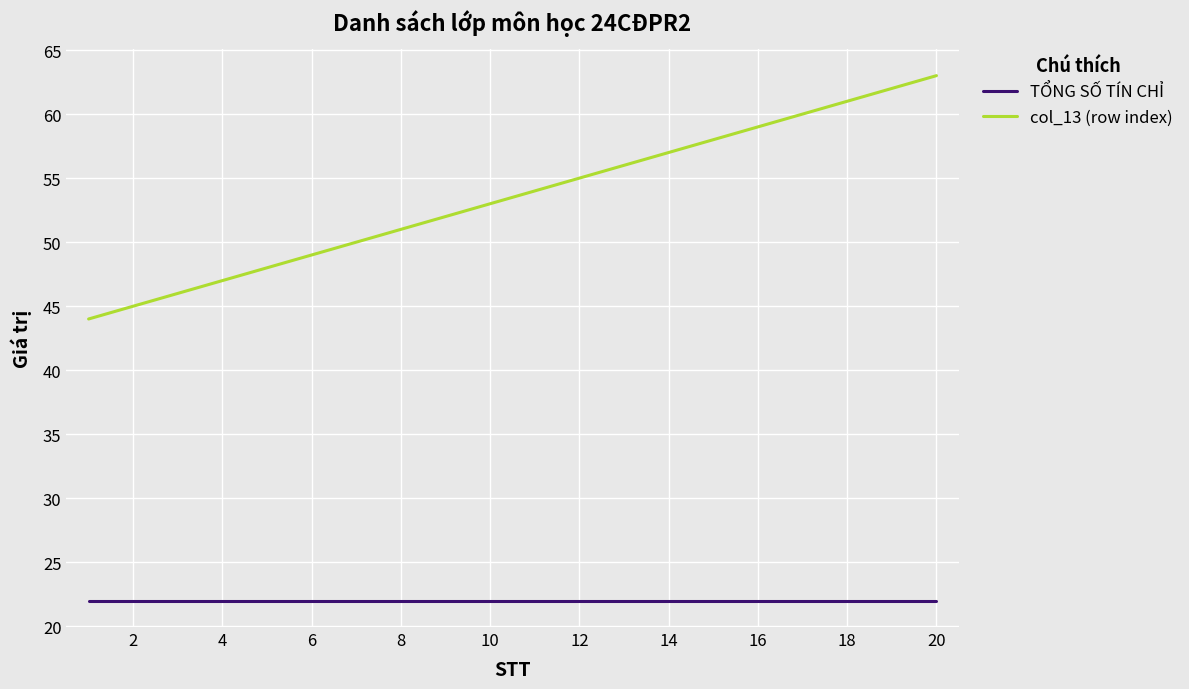

What is the difference between the maximum and minimum values in the col_13 (row index) series?

19